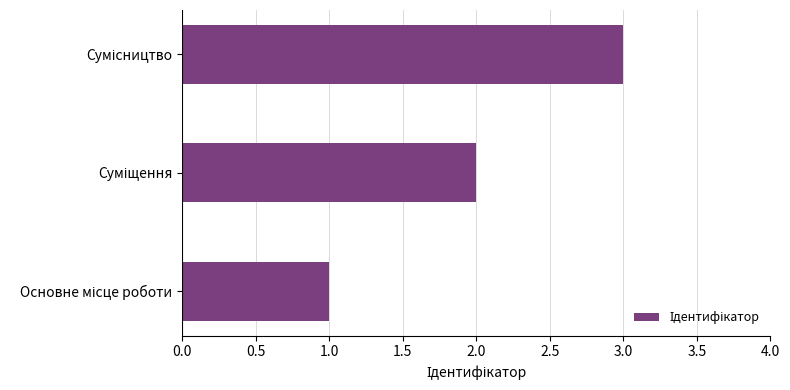

What is the sum of all values?

6